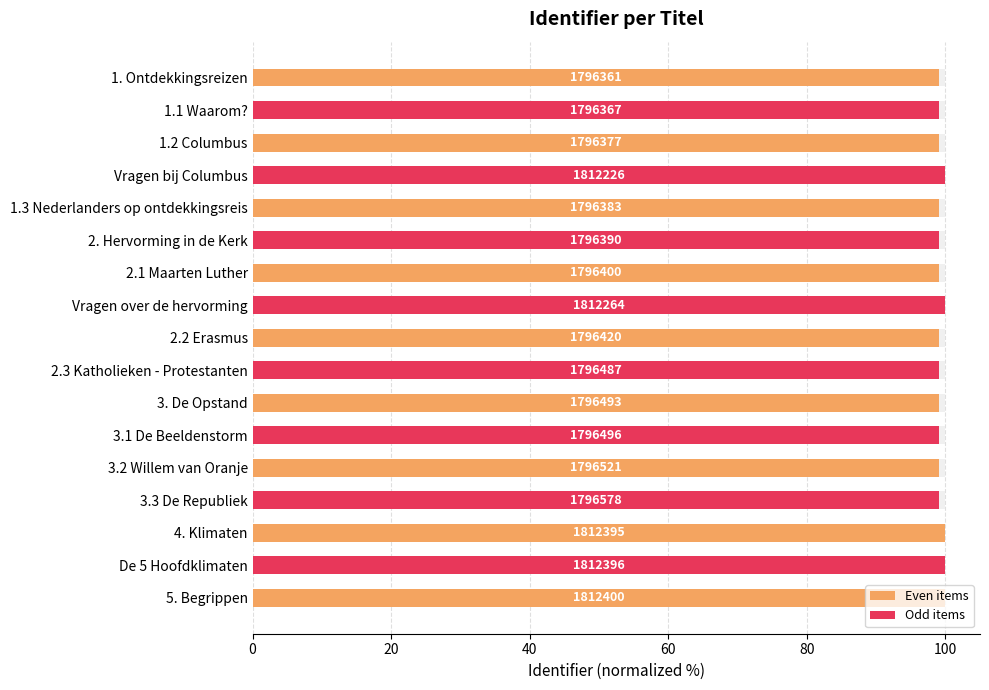

Reading left to right, what are all the values shown in this chart?

99.1	99.1	99.1	100.0	99.1	99.1	99.1	100.0	99.1	99.1	99.1	99.1	99.1	99.1	100.0	100.0	100.0